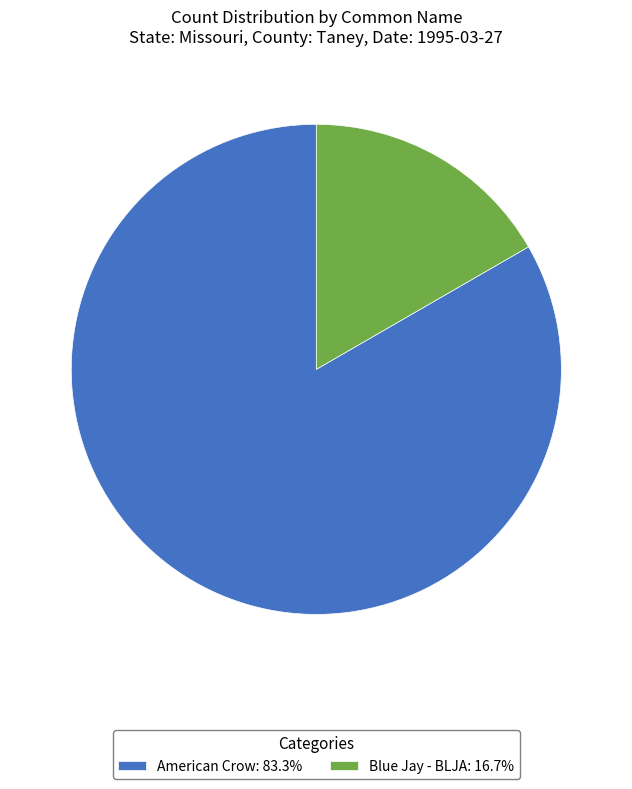

What is the majority slice?

American Crow